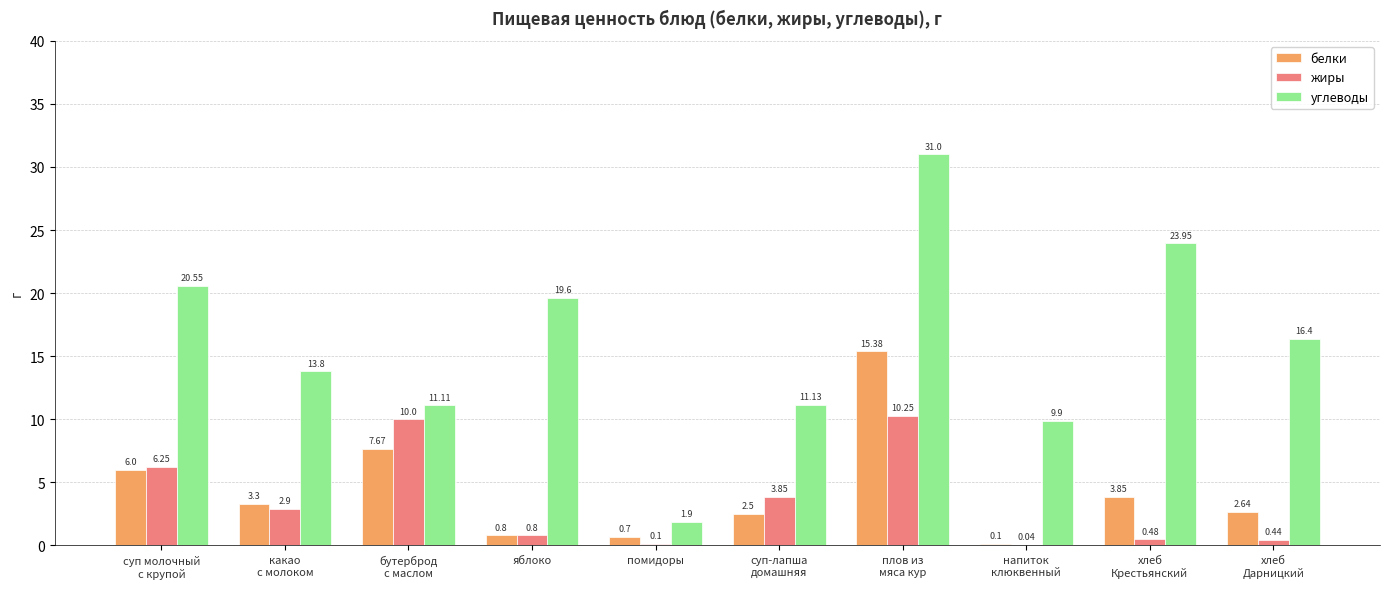

What is the average value of the белки series?

4.3